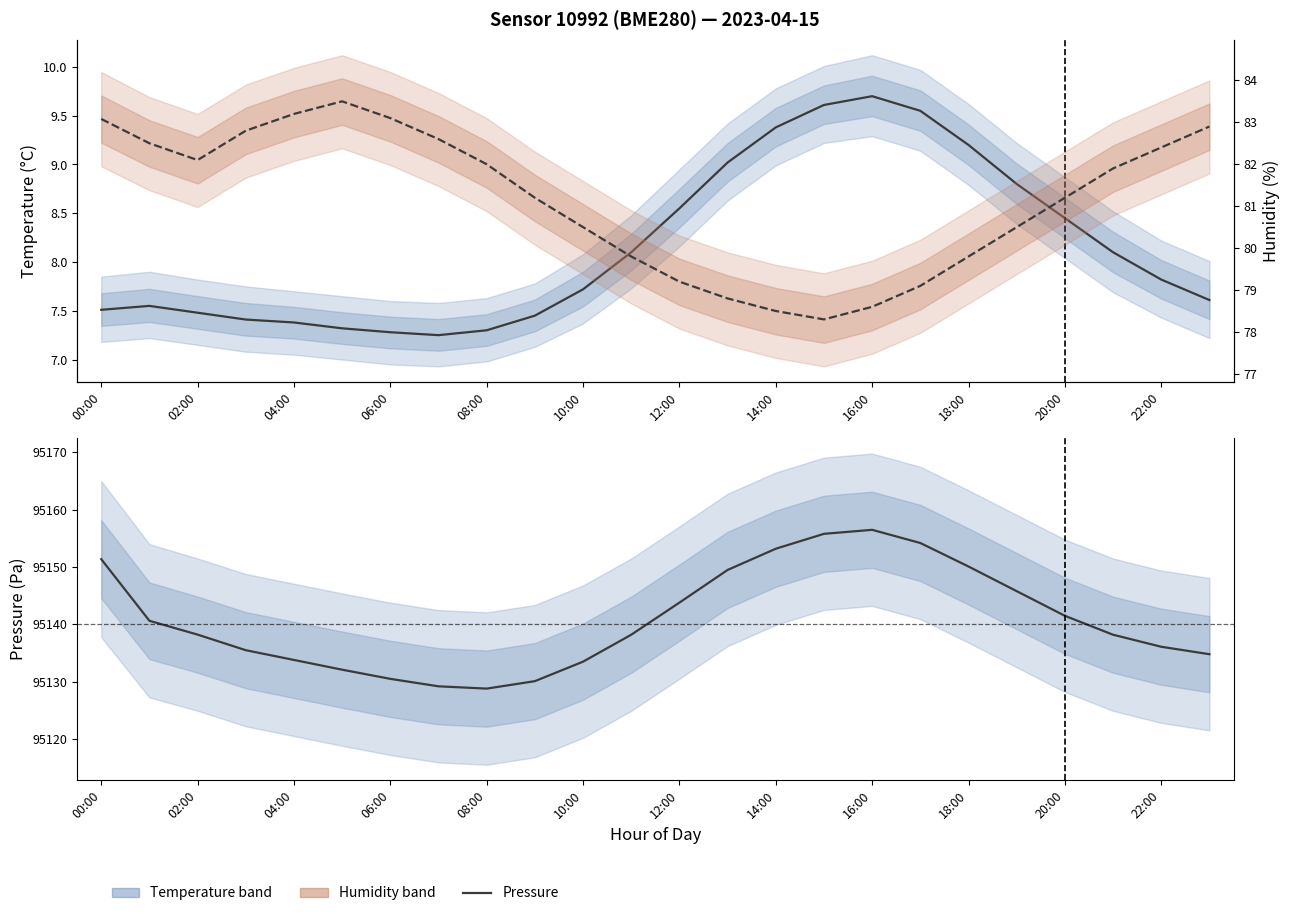

Rank the series by their maximum value, from lowest to highest.

temperature, humidity, pressure